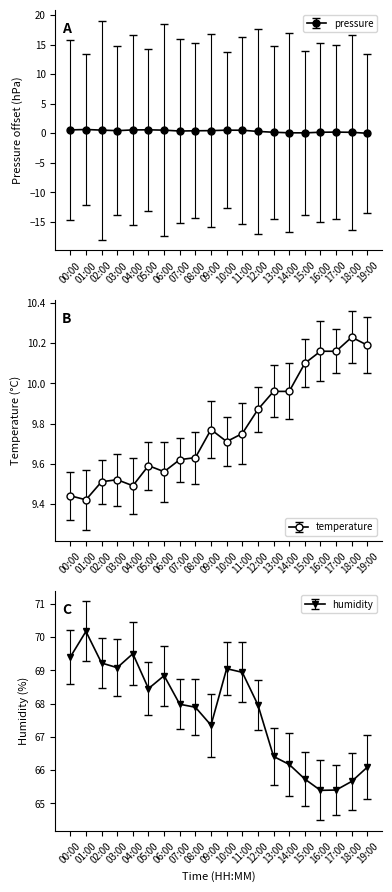

Where does the humidity series first go above 67?

00:00